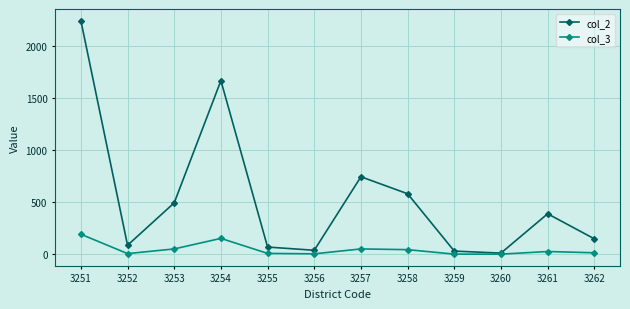

True or false: col_2 has a value of 30 at 3259.

True